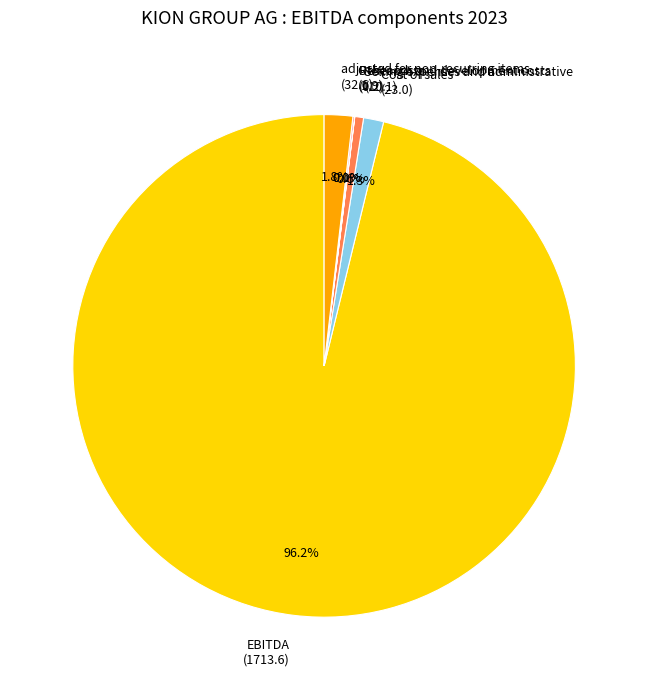

What is the largest slice in the pie chart?

EBITDA